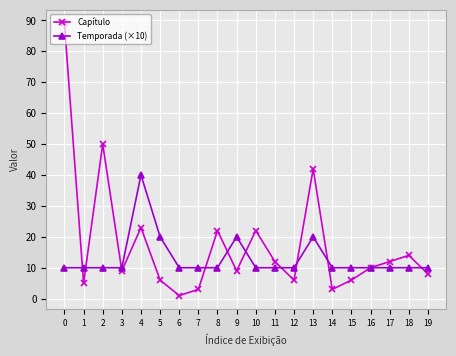

Reading left to right, list all the values displayed in this chart.

Capítulo: 0=89	1=5	2=50	3=9	4=23	5=6	6=1	7=3	8=22	9=9	10=22	11=12	12=6	13=42	14=3	15=6	16=10	17=12	18=14	19=8
Temporada (×10): 0=10	1=10	2=10	3=10	4=40	5=20	6=10	7=10	8=10	9=20	10=10	11=10	12=10	13=20	14=10	15=10	16=10	17=10	18=10	19=10